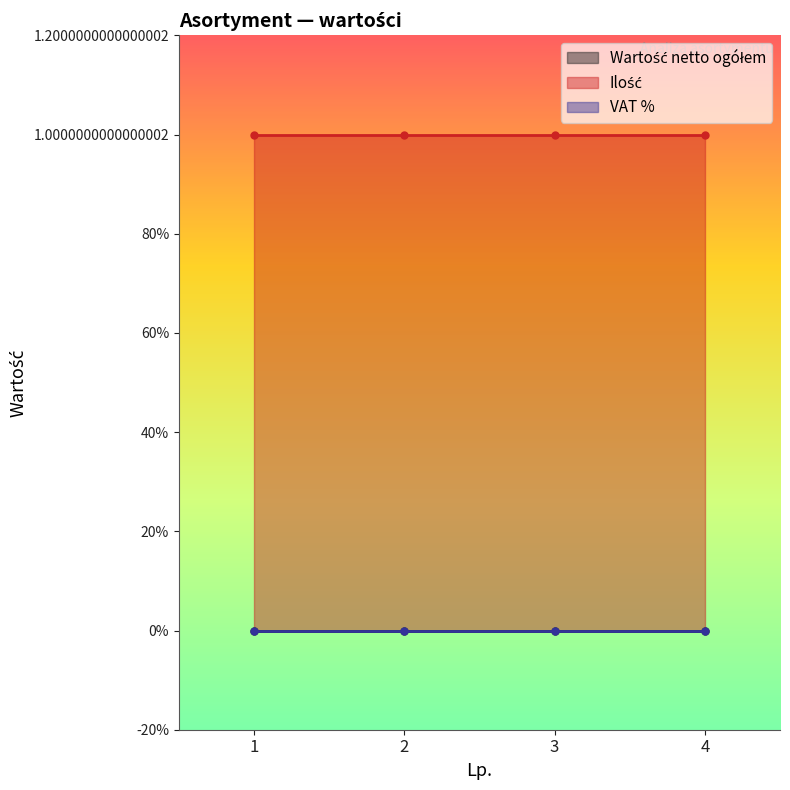

Rank the categories by Ilość value from highest to lowest.

1, 2, 3, 4